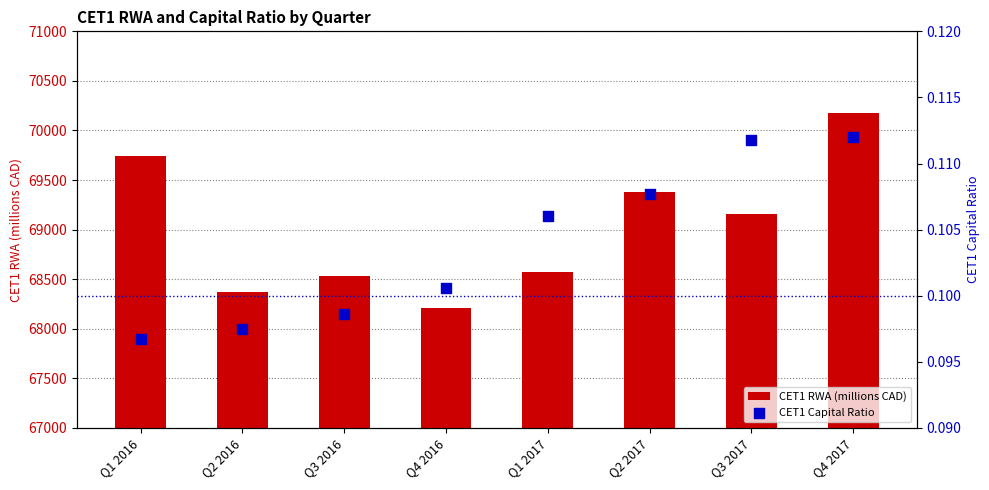

Which series reaches the maximum Y coordinate?

CET1 RWA (millions CAD)